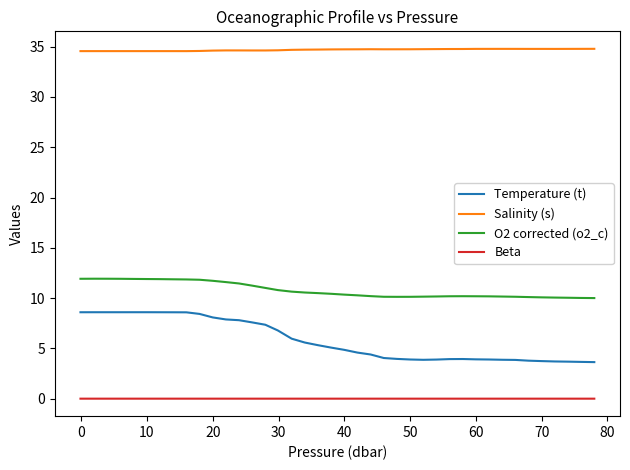

True or false: O2 corrected (o2_c) and Beta intersect in this chart.

False